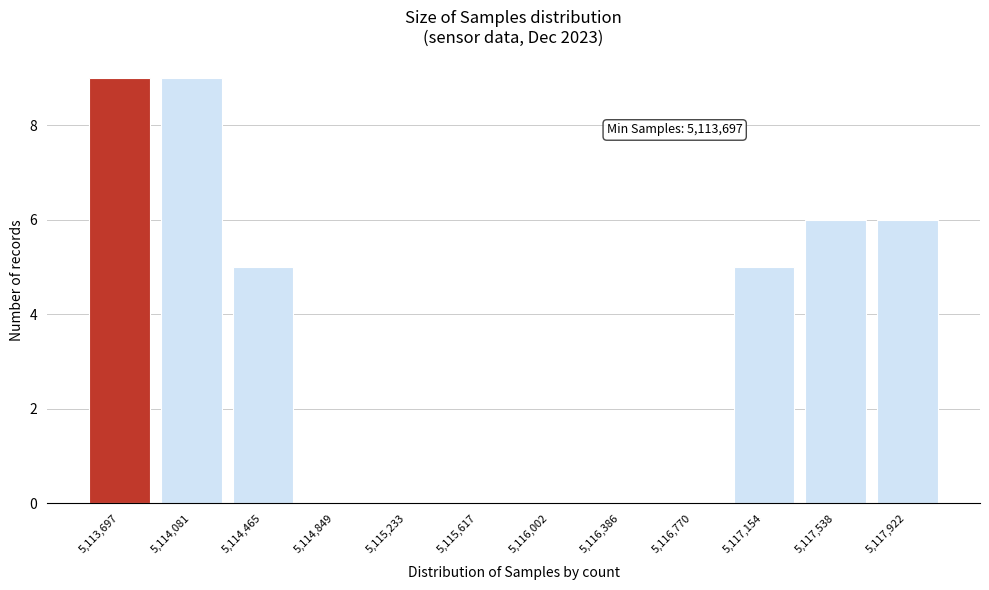

Reading left to right, extract all data points from this chart.

5,113,697=9	5,114,081=9	5,114,465=5	5,114,849=0	5,115,233=0	5,115,617=0	5,116,002=0	5,116,386=0	5,116,770=0	5,117,154=5	5,117,538=6	5,117,922=6